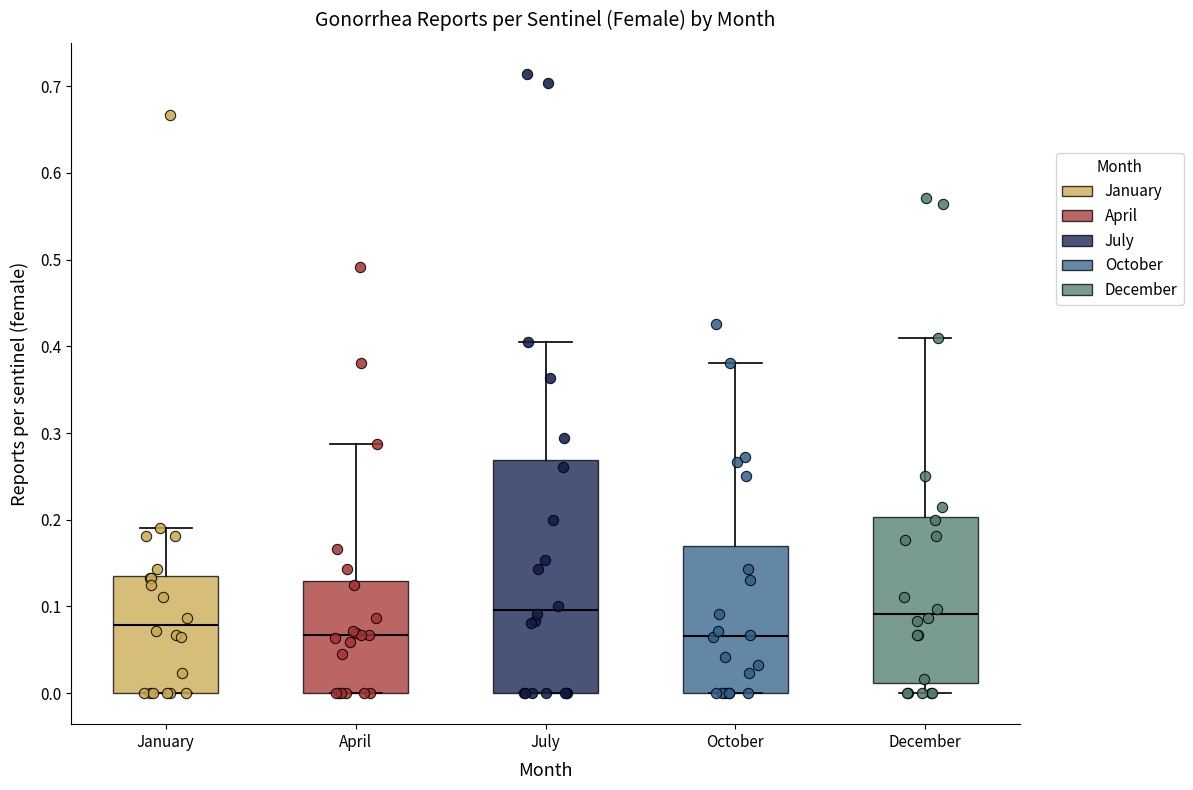

Reading left to right, transcribe this box plot: for each box, give where its median line is, the range the box spans, and where its two whiskers end, as read against the y-axis. The values are not printed on the chart, so give them approximately, as read against the axis.

January: median 0.08, box 0.00 to 0.14, whiskers 0.00 to 0.19
April: median 0.07, box 0.00 to 0.13, whiskers 0.00 to 0.29
July: median 0.10, box 0.00 to 0.27, whiskers 0.00 to 0.40
October: median 0.07, box 0.00 to 0.17, whiskers 0.00 to 0.38
December: median 0.09, box 0.01 to 0.20, whiskers 0.00 to 0.41